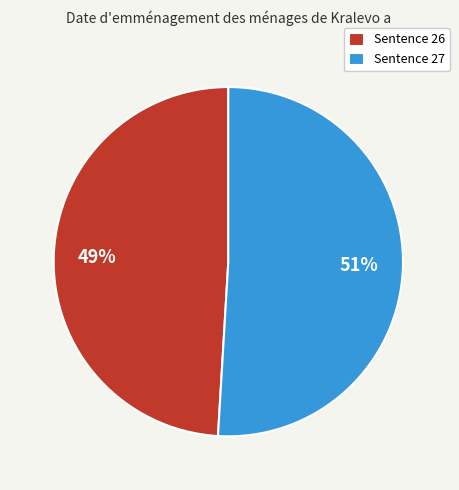

How many segments does this pie chart have?

2